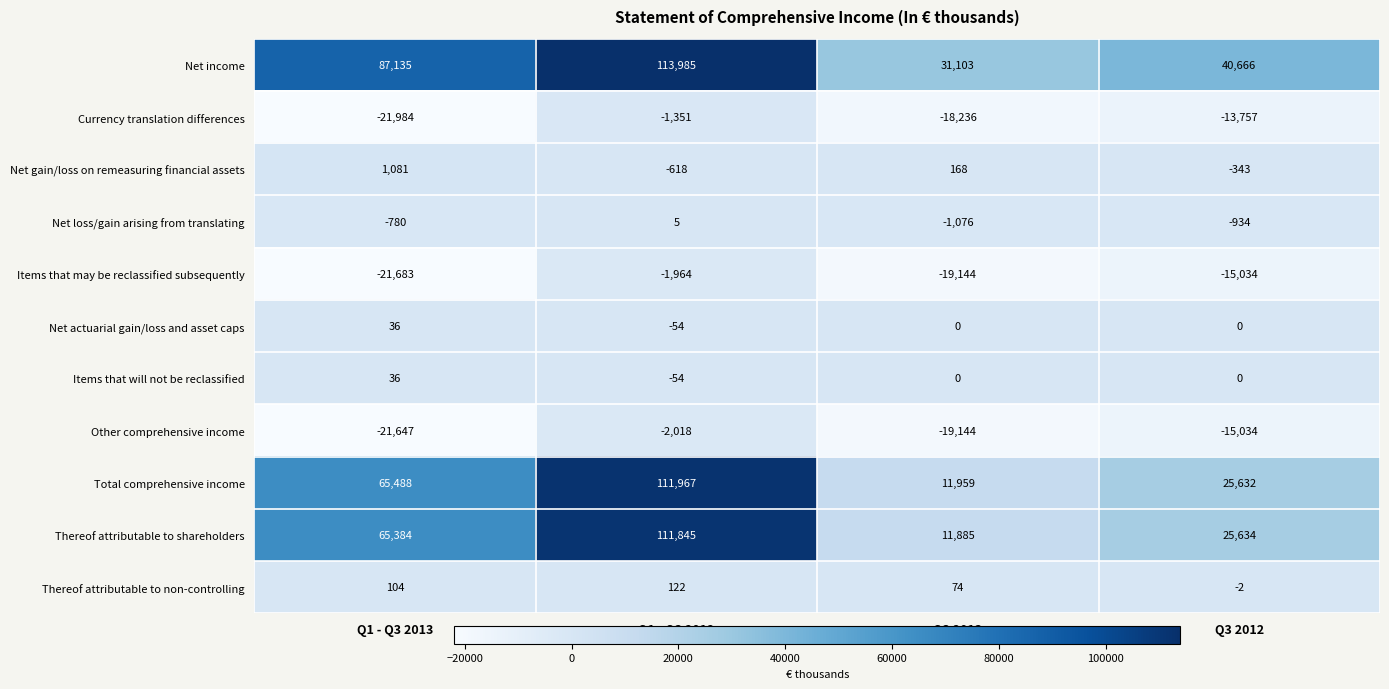

What is the sum of the Net income values at Q1 - Q3 2013 and Q1 - Q3 2012?

201120